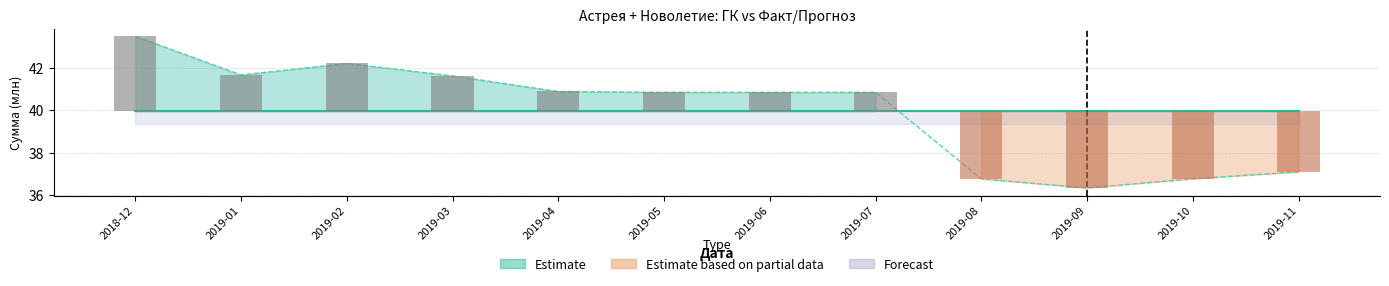

Reading left to right, list all the values displayed in this chart.

ГК: 39.9	39.9	39.9	39.9	39.9	39.9	39.9	39.9	39.9	39.9	39.9	39.9
Факт/Прогноз: 43.5	41.7	42.2	41.6	40.9	40.8	40.8	40.8	36.8	36.3	36.8	37.1